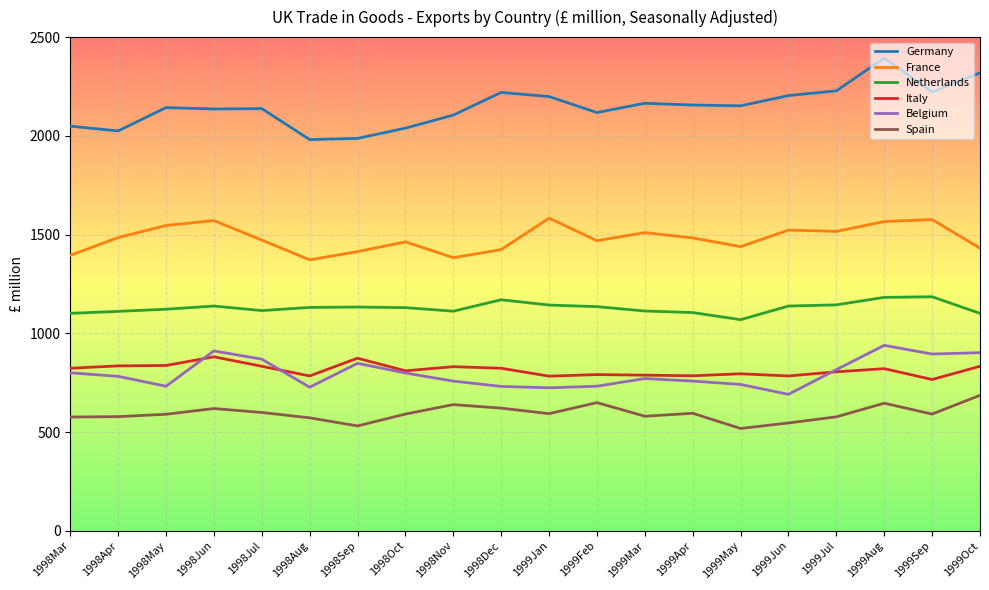

What is the smallest value displayed?

518